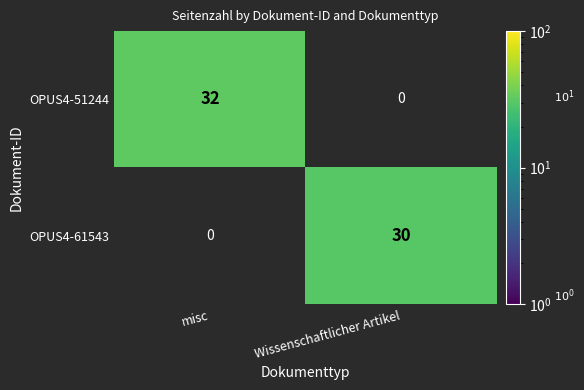

The OPUS4-61543 series shows 41 at Wissenschaftlicher Artikel. True or false?

False